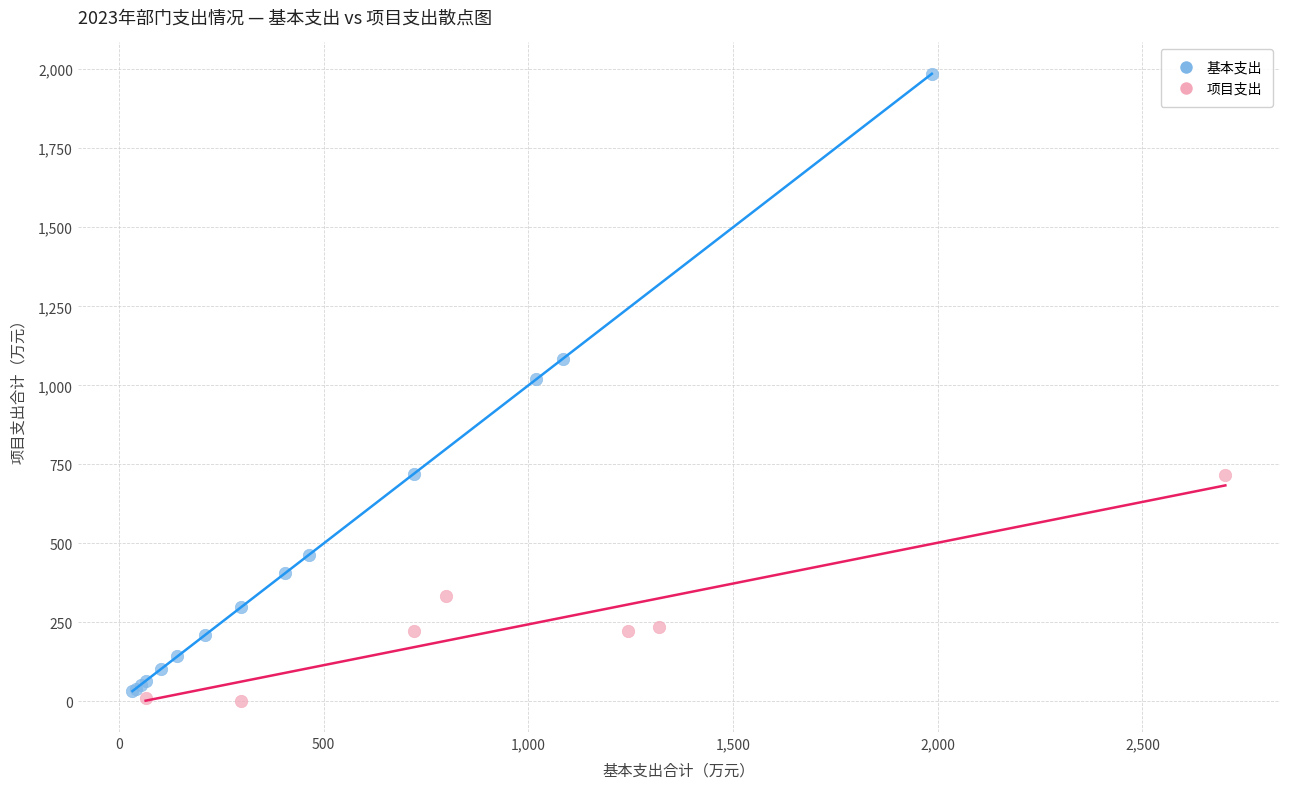

Which series has the largest Y range (max minus min)?

基本支出